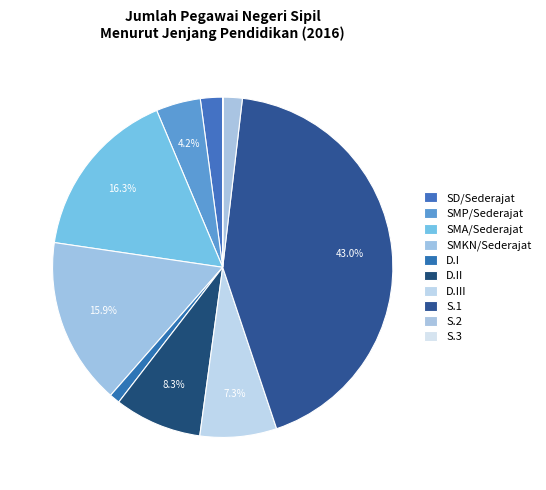

What percentage is NOT represented by S.2?

98.2%